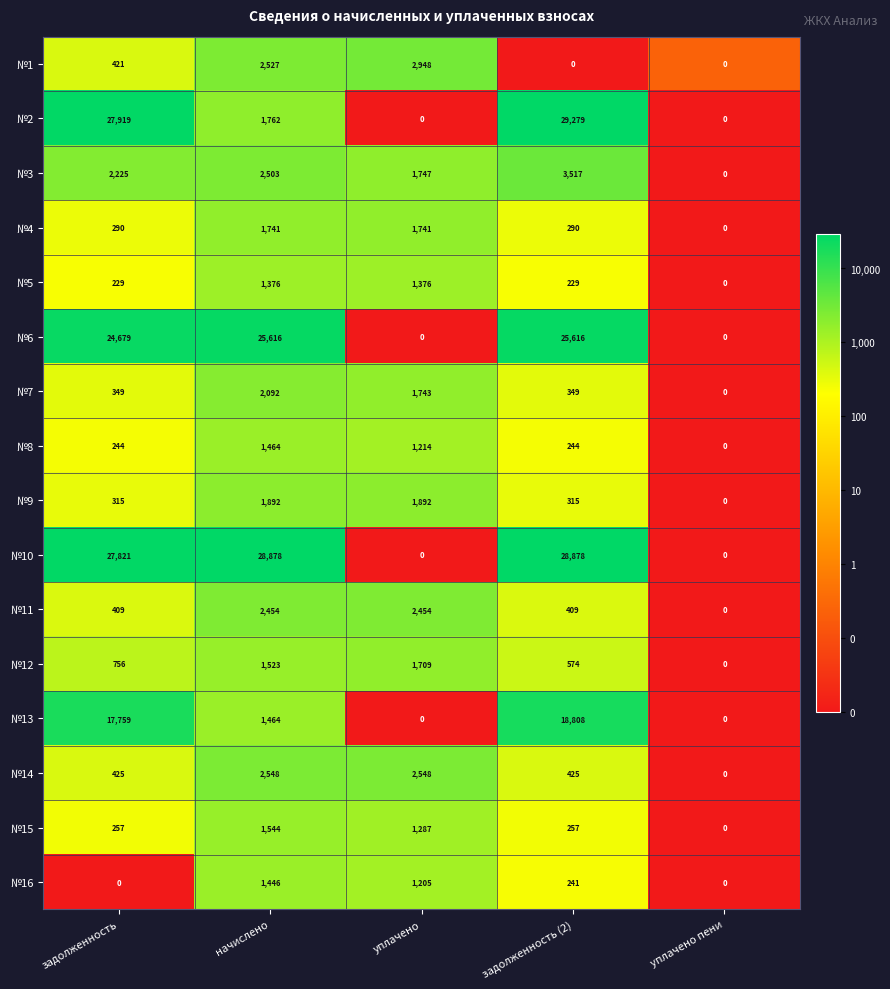

What is the maximum value for №6?

25616